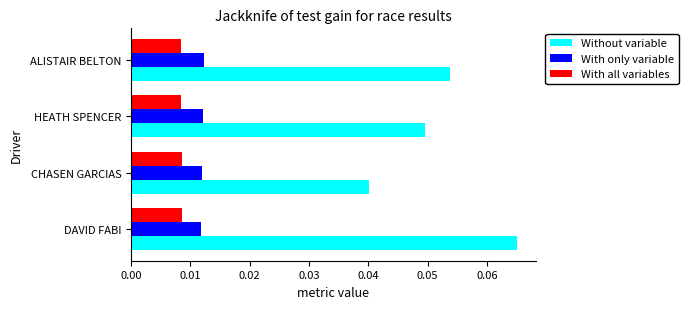

Which series has the widest spread of values?

Without variable